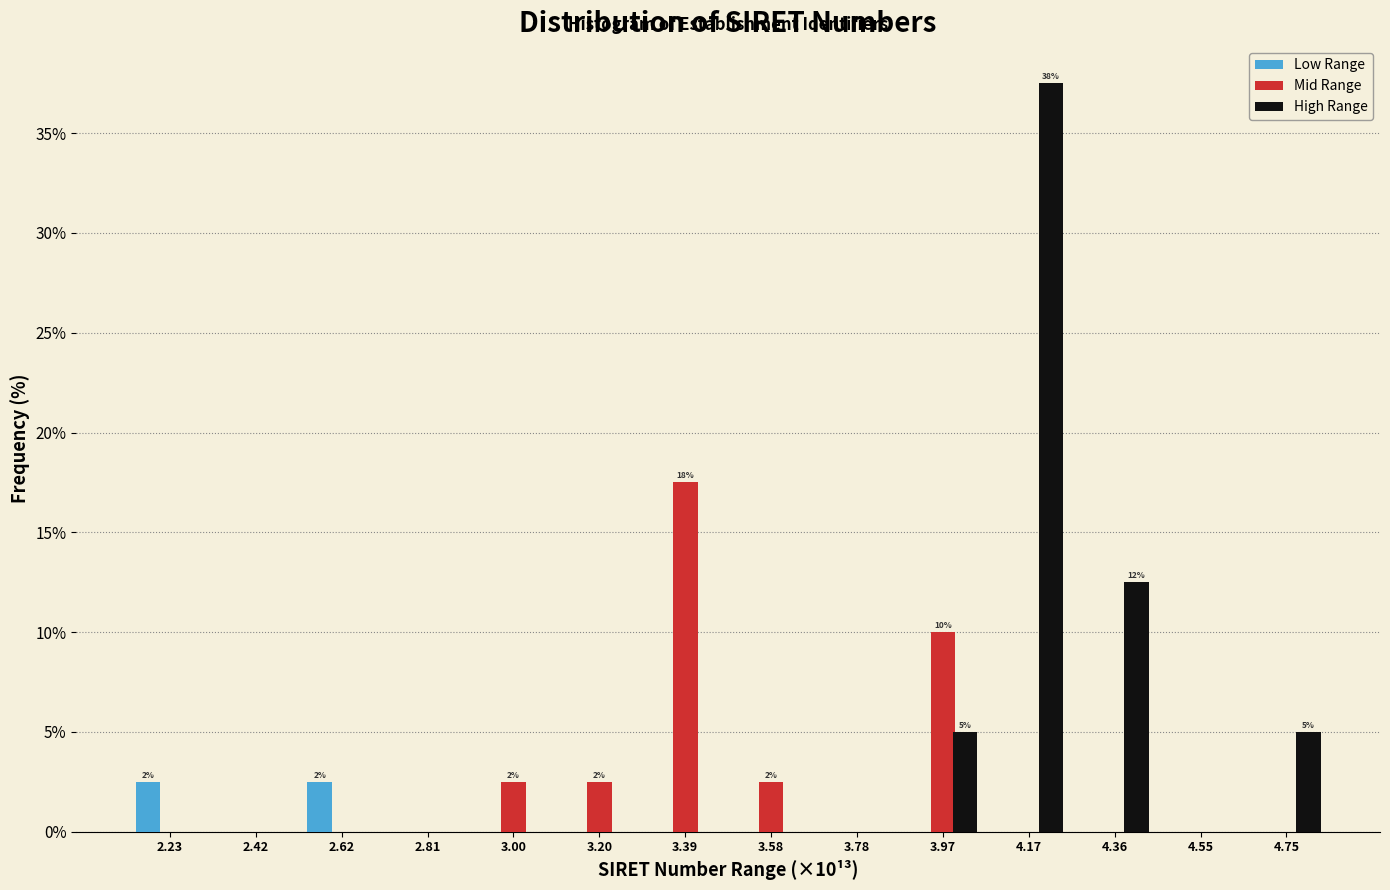

Which series has the largest total across all categories?

High Range